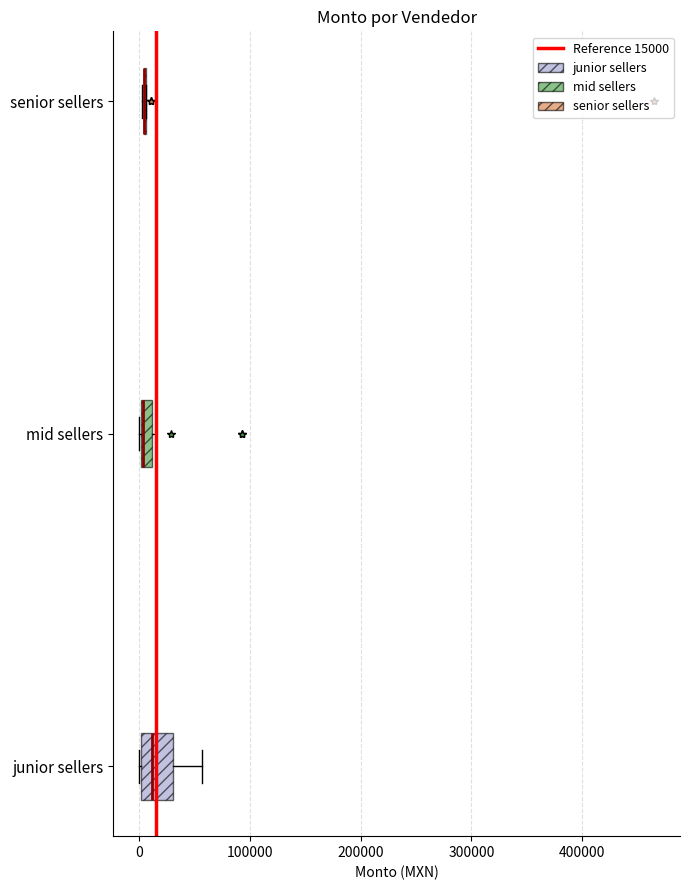

Where does the median line of the box for junior sellers sit on the x-axis? The values are not printed on the chart, so give them approximately, as read against the axis.

10000